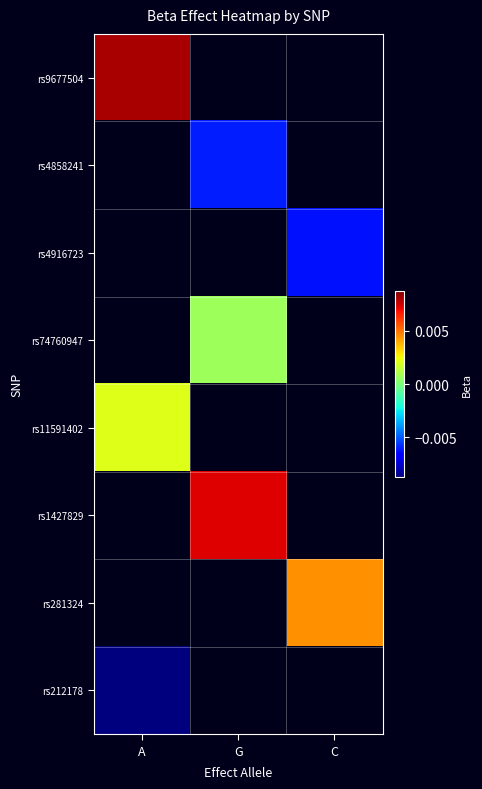

Is the value of rs11591402 at C greater than the value of rs4858241 at C?

No